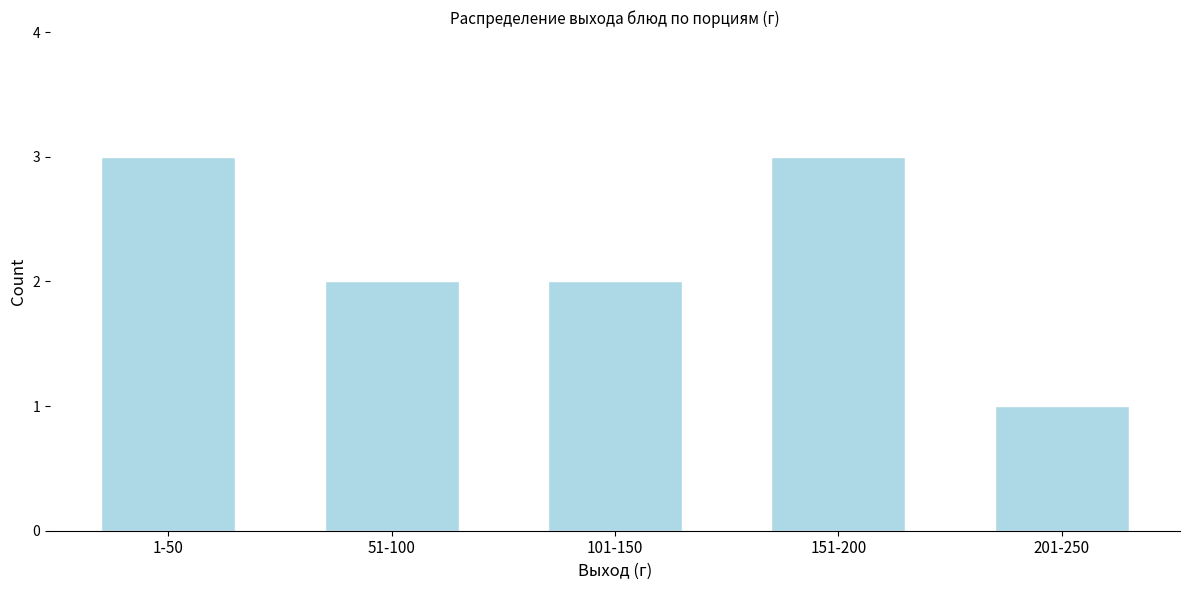

Reading left to right, extract all data points from this chart.

3	2	2	3	1